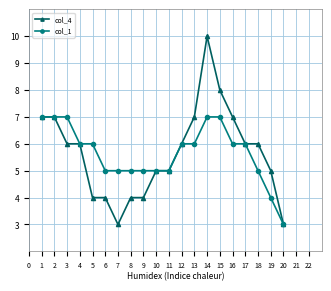

Which series changed the most between 7 and 16?

col_4